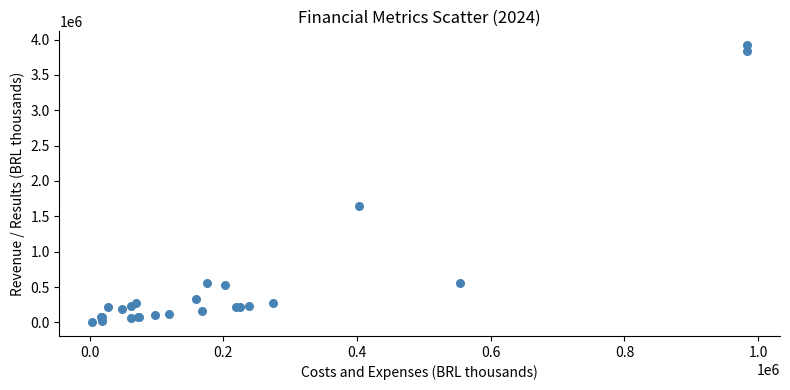

What Y value in the scatter plot is closest to 1962290?

1643036